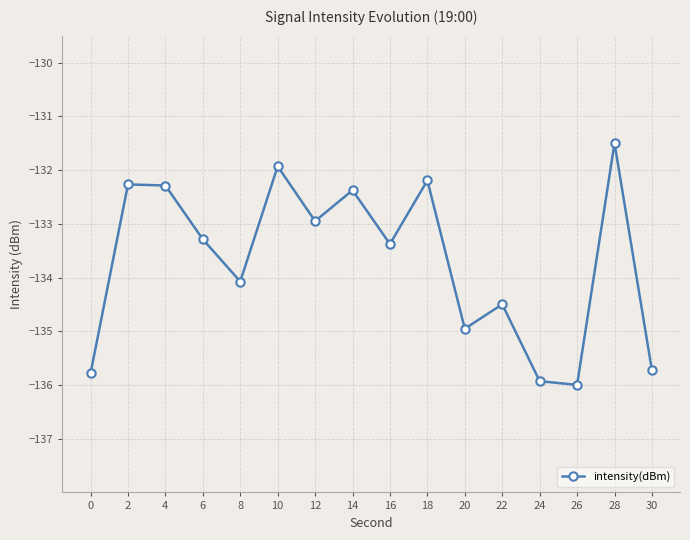

What is the sum of the values at 14 and 0?

-268.2